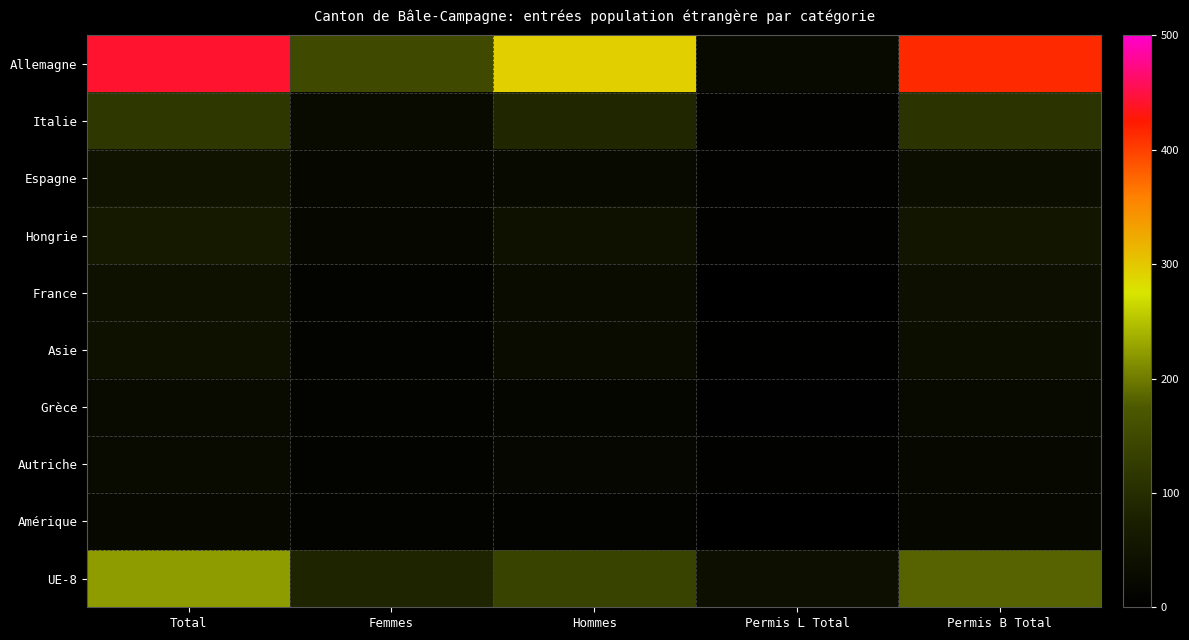

What is the minimum value shown in the chart?

1